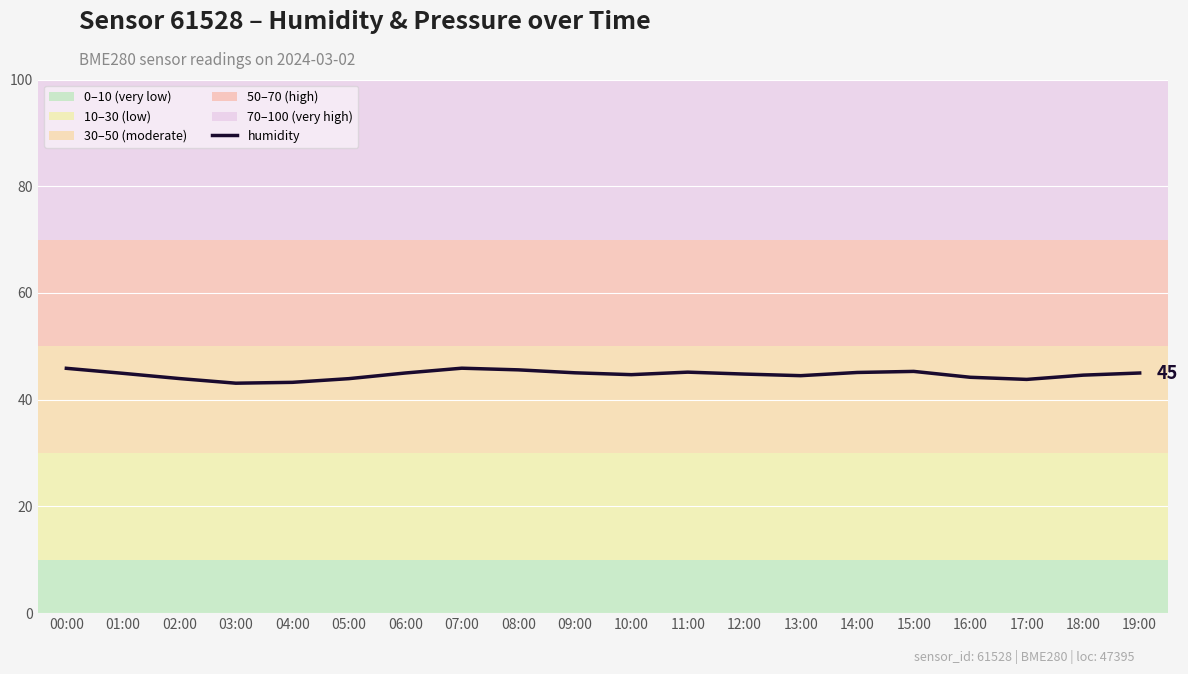

What position from the right is 03:00?

17